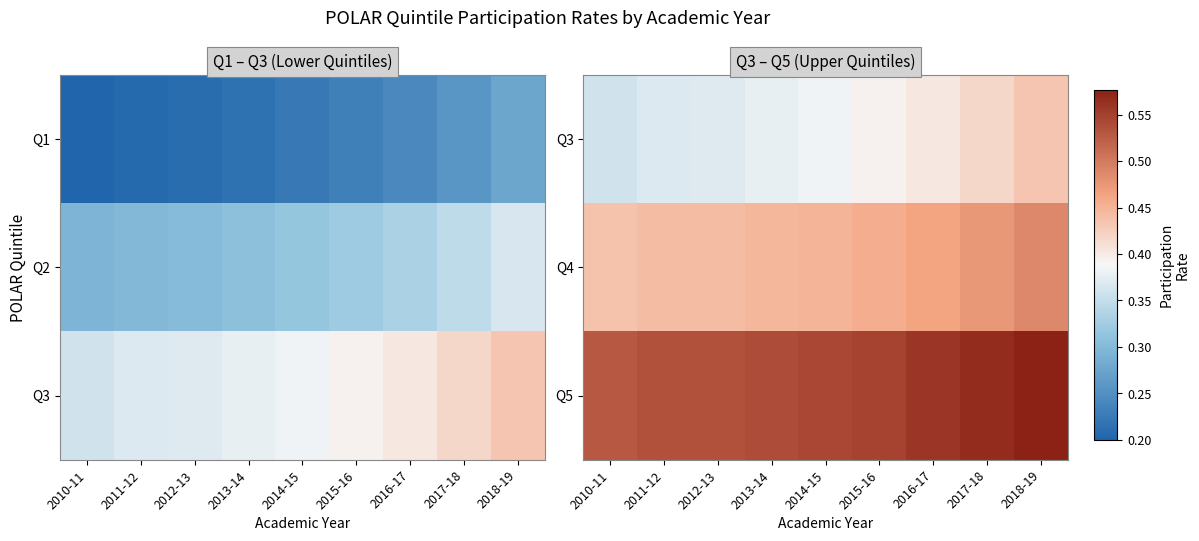

What is the spread (max minus min) of values at 2015-16?

0.2